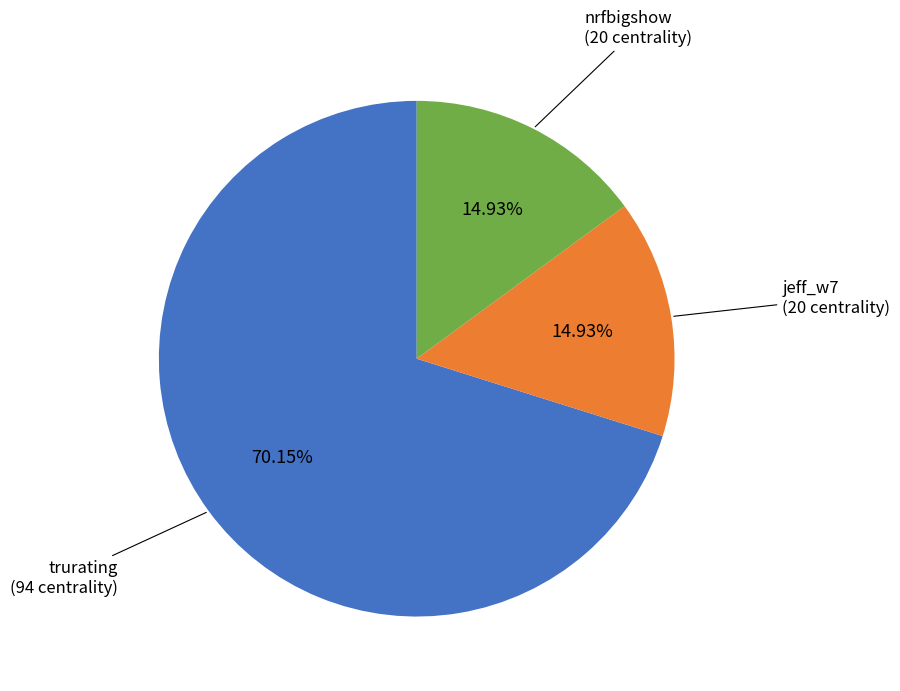

What portion of the pie excludes jeff_w7?

85.1%